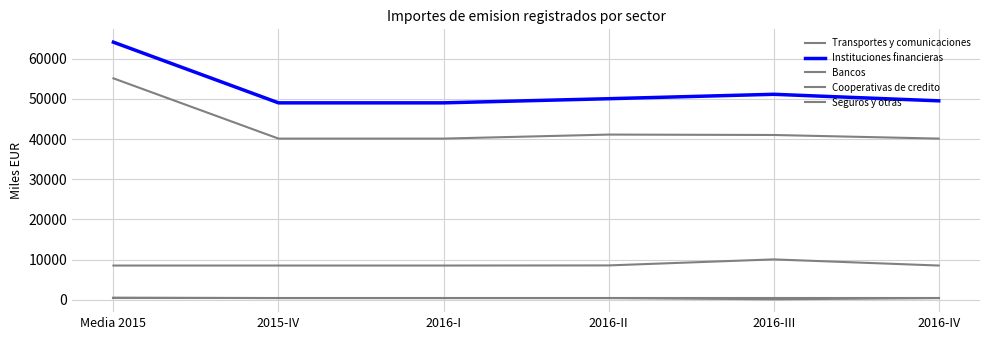

Does the chart have visible grid lines?

Yes